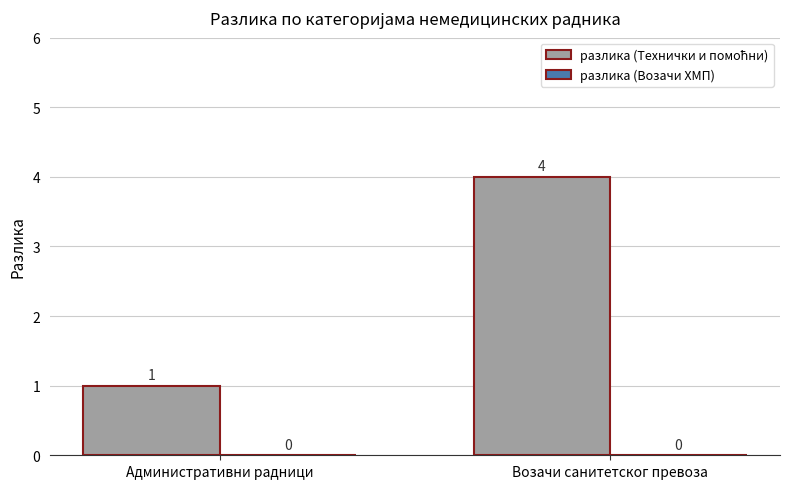

Reading left to right, what are all the values shown in this chart?

Административни радници=1	Возачи санитетског превоза=4